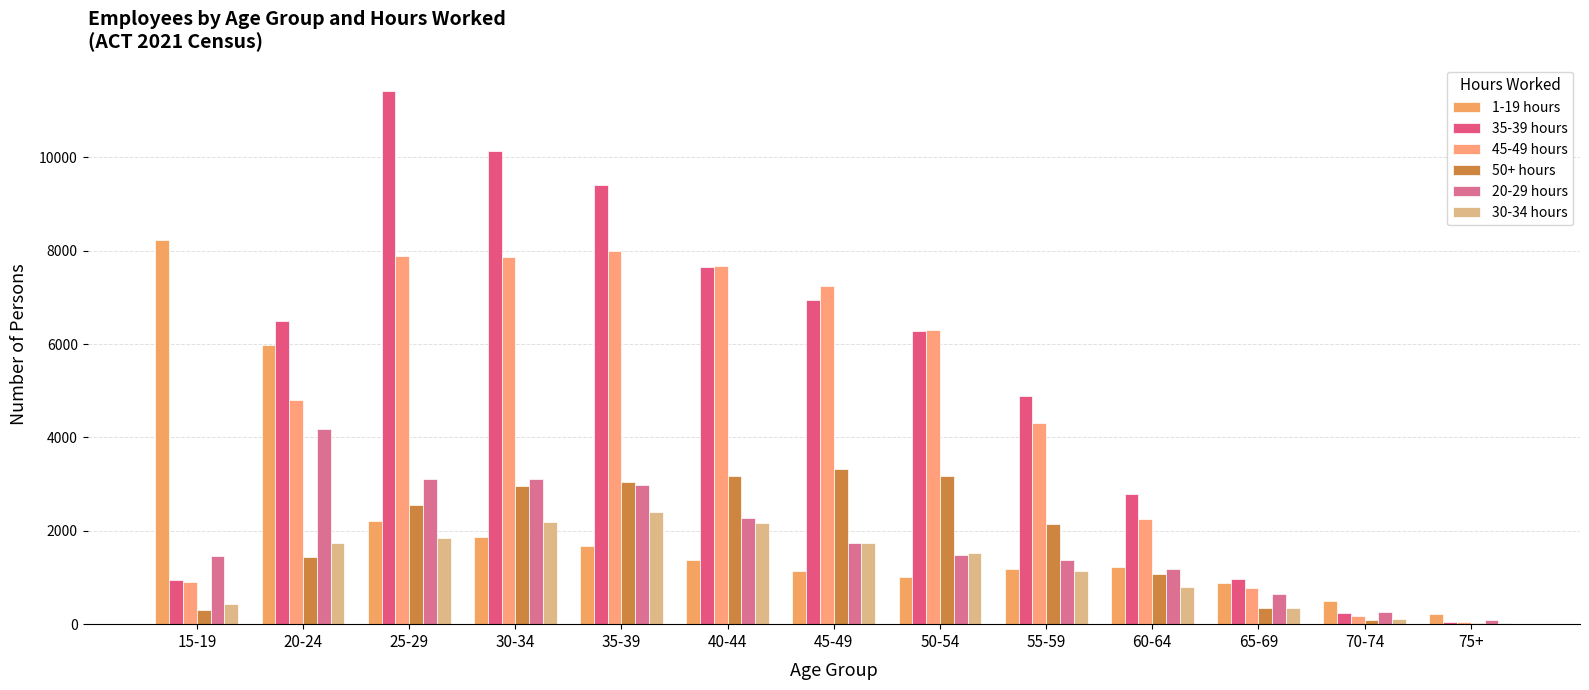

Reading right to left, what are all the values shown in this chart?

1-19 hours: 75+=212	70-74=496	65-69=878	60-64=1232	55-59=1173	50-54=1011	45-49=1137	40-44=1367	35-39=1681	30-34=1877	25-29=2215	20-24=5970	15-19=8235
35-39 hours: 75+=37	70-74=241	65-69=964	60-64=2780	55-59=4896	50-54=6281	45-49=6953	40-44=7654	35-39=9408	30-34=10140	25-29=11415	20-24=6491	15-19=956
45-49 hours: 75+=40	70-74=176	65-69=769	60-64=2261	55-59=4313	50-54=6293	45-49=7242	40-44=7674	35-39=7992	30-34=7869	25-29=7895	20-24=4800	15-19=903
50+ hours: 75+=27	70-74=99	65-69=339	60-64=1065	55-59=2155	50-54=3174	45-49=3321	40-44=3173	35-39=3042	30-34=2955	25-29=2554	20-24=1429	15-19=296
20-29 hours: 75+=80	70-74=252	65-69=650	60-64=1180	55-59=1367	50-54=1491	45-49=1730	40-44=2273	35-39=2987	30-34=3103	25-29=3101	20-24=4176	15-19=1452
30-34 hours: 75+=35	70-74=114	65-69=356	60-64=791	55-59=1149	50-54=1521	45-49=1742	40-44=2166	35-39=2404	30-34=2192	25-29=1849	20-24=1739	15-19=441